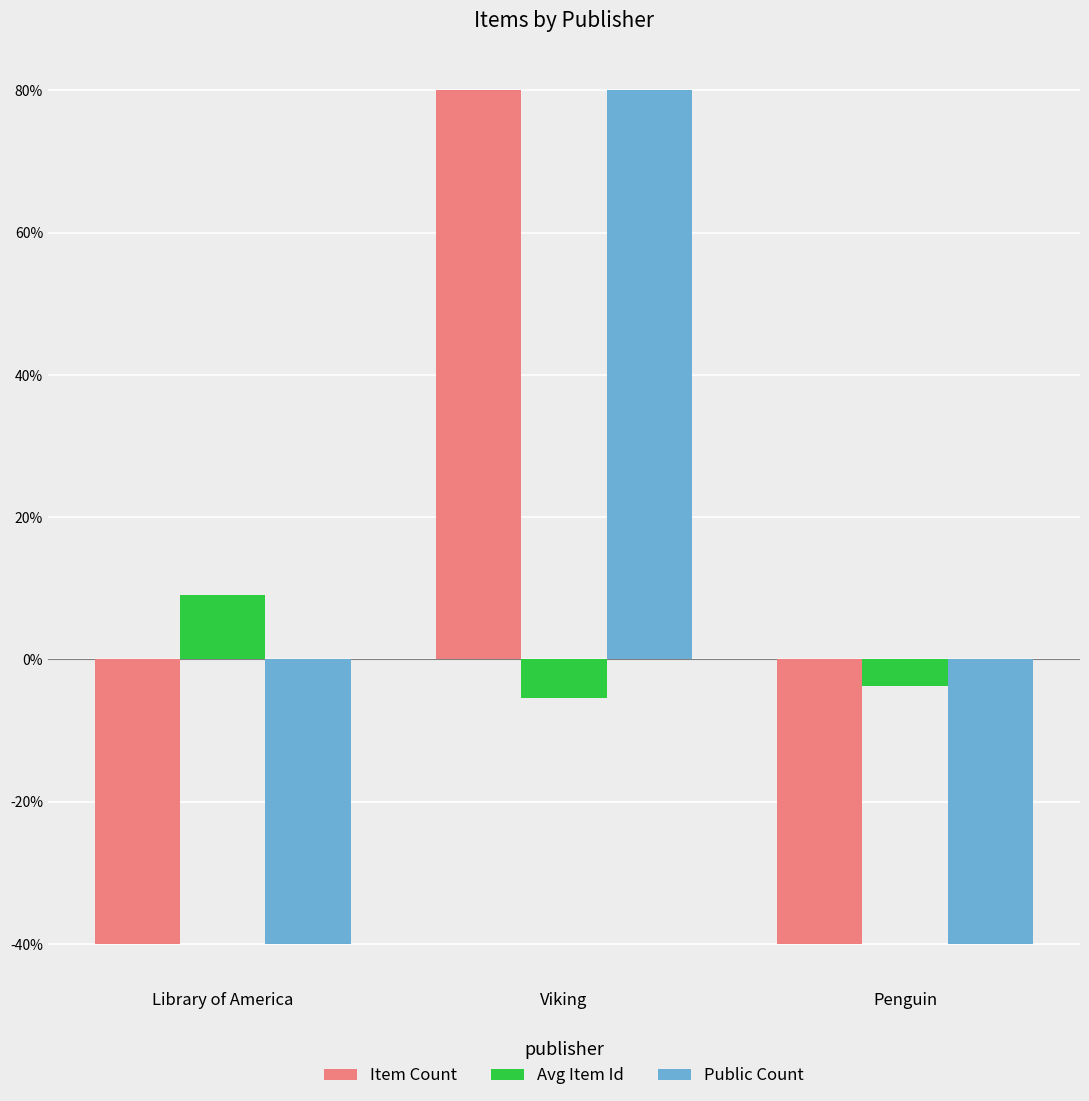

Is it true that Item Count equals -59.4 at Penguin?

False